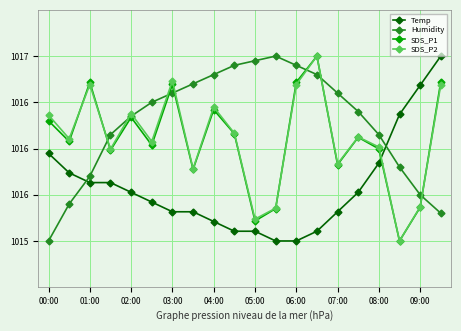

Is this an area chart (filled region under the line)?

No